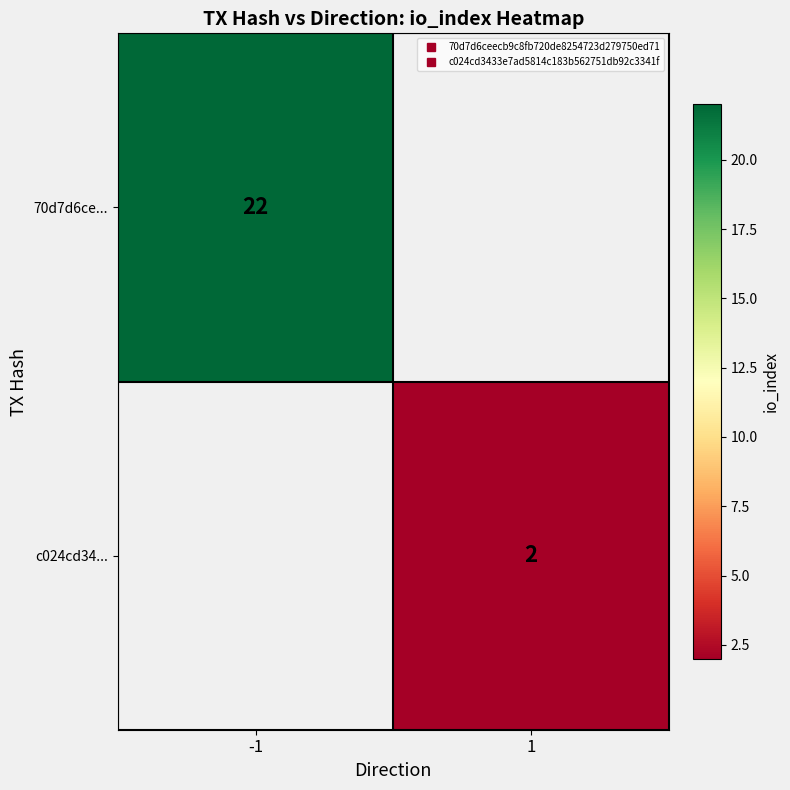

How many series are shown in this chart?

2